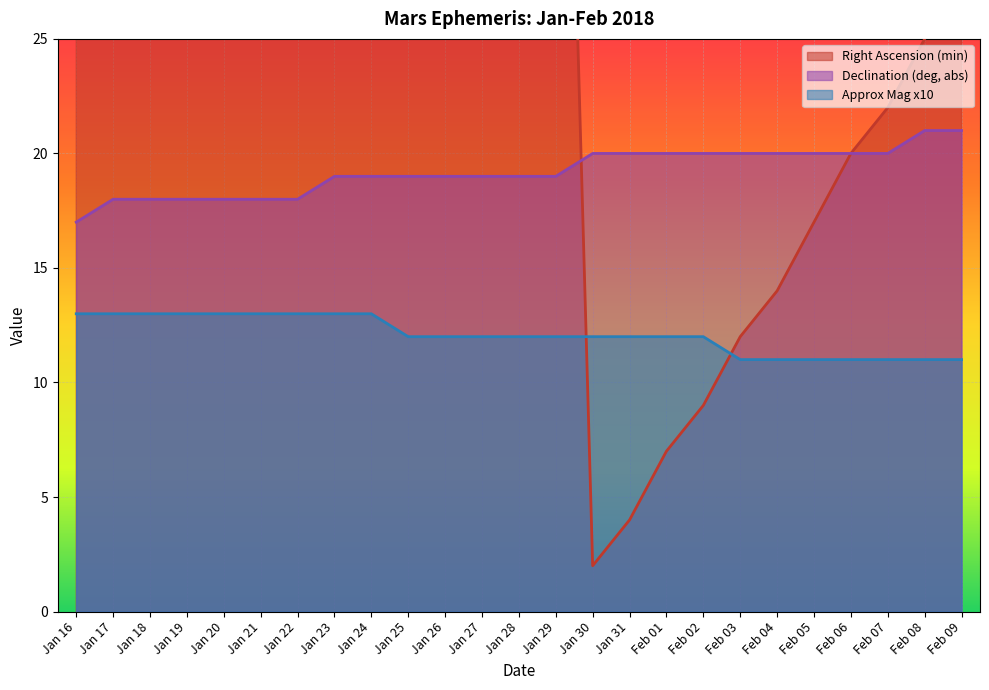

The Approx Mag x10 series shows 13 at Jan 23. True or false?

True